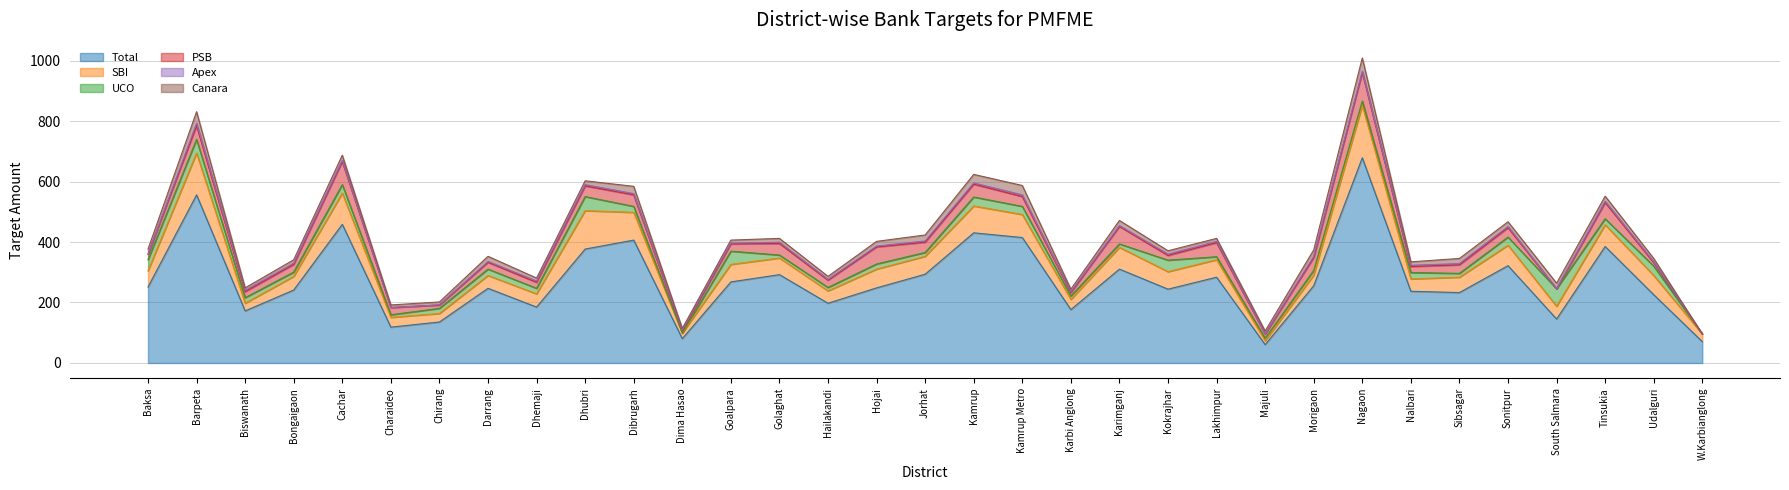

What is the value of the SBI point at the 21st from the left?

72.0